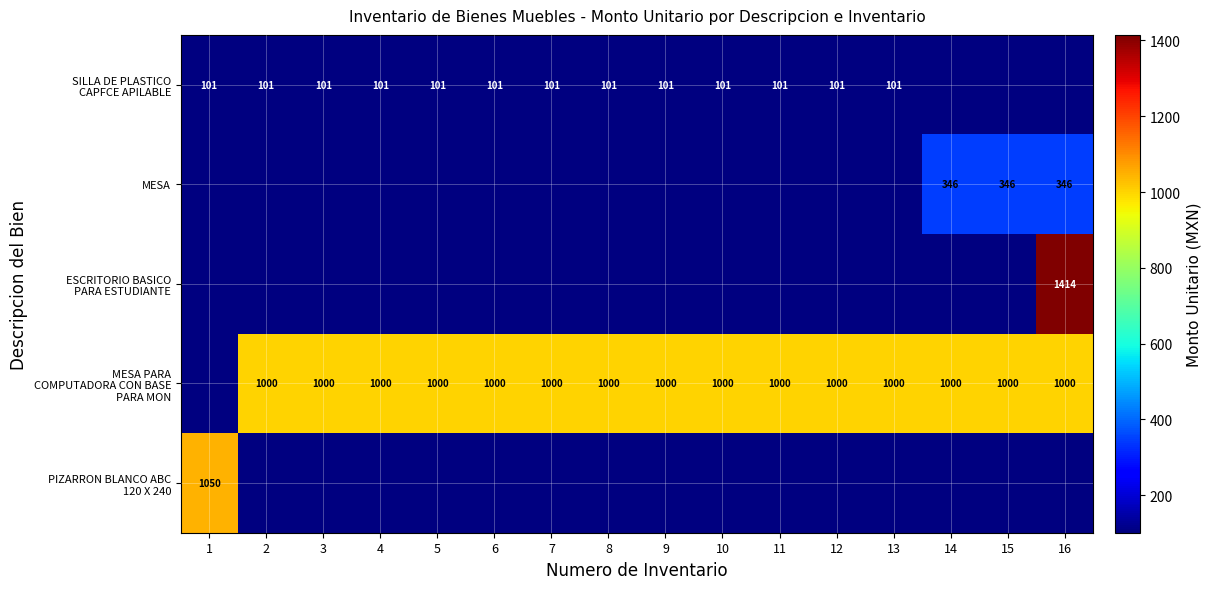

The MESA PARA COMPUTADORA CON BASE PARA MON series shows 1000.5 at 6. True or false?

True